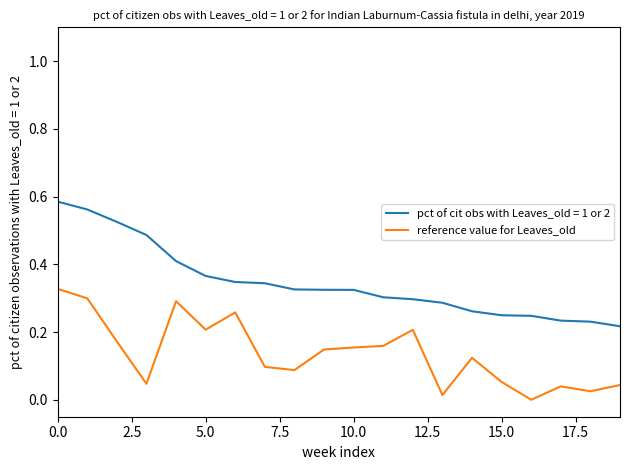

True or false: pct of cit obs with Leaves_old = 1 or 2 and reference value for Leaves_old cross at least once.

False